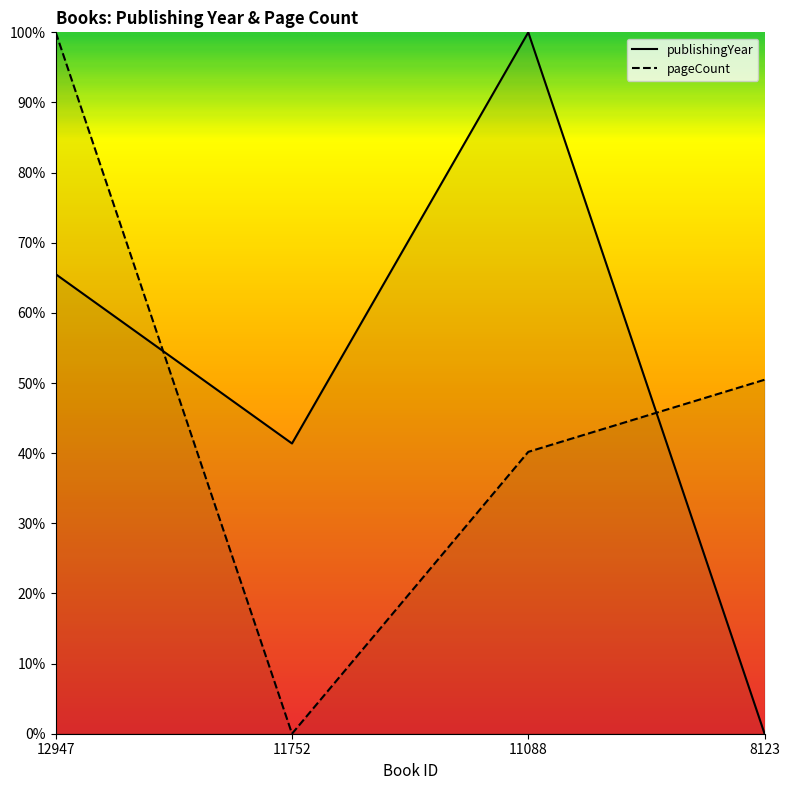

How many times do pageCount and publishingYear cross each other?

2